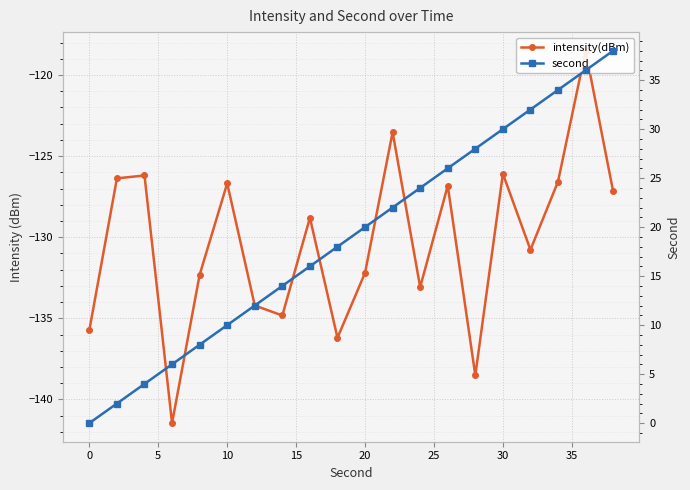

List the series in order of their peak value, lowest first.

intensity(dBm), second